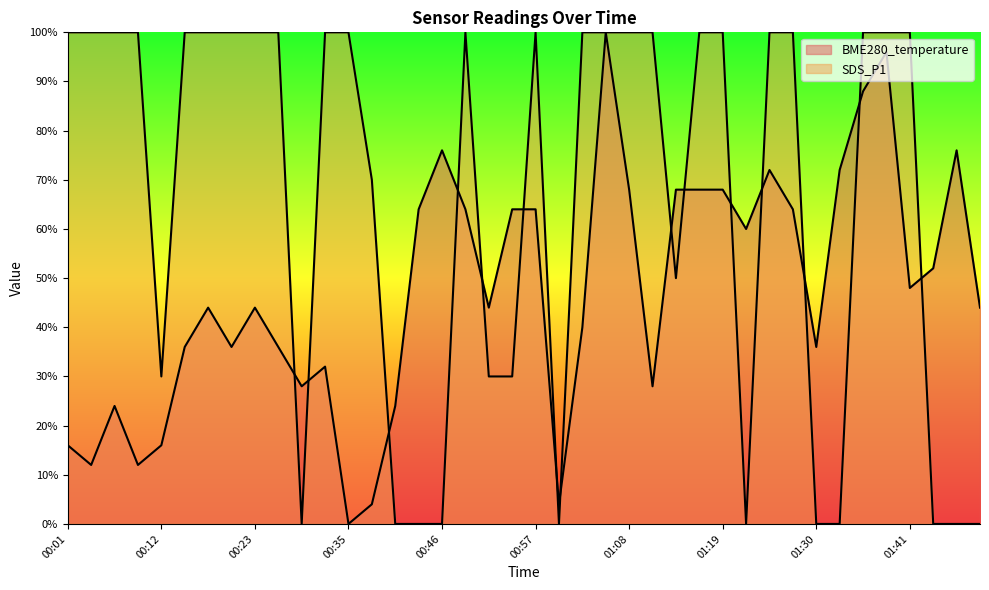

What is the average value of the BME280_temperature series?

0.5